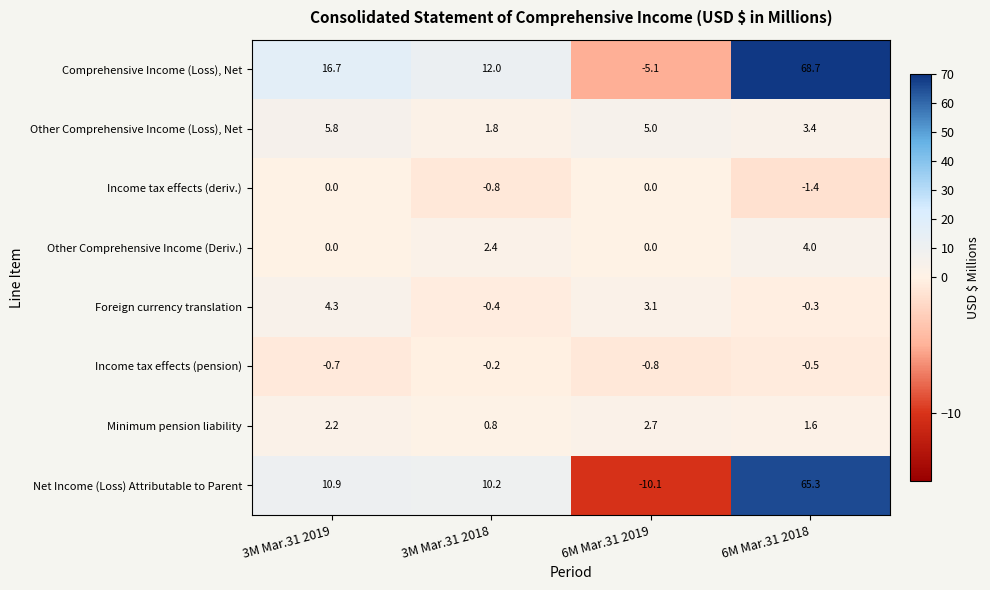

Which series has the largest total across all categories?

Comprehensive Income (Loss), Net